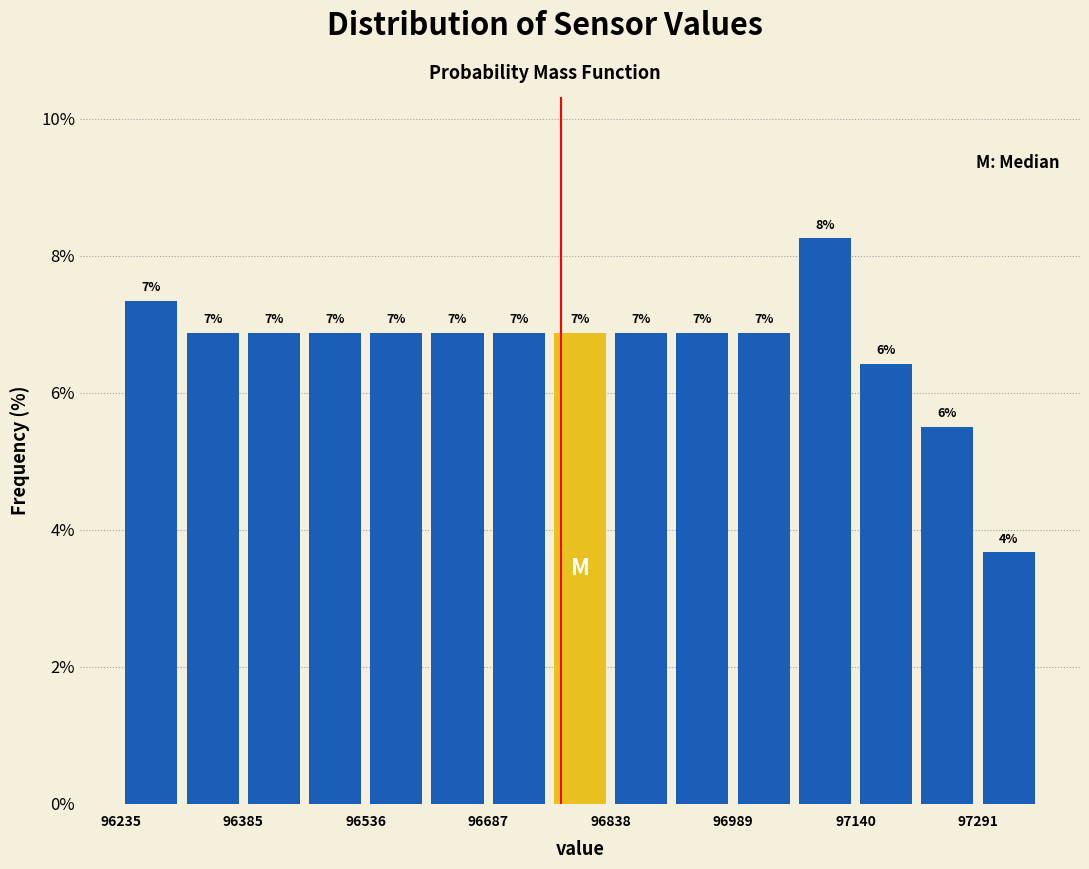

Around what value on the x-axis is the tallest bar? Give the approximate position of its centre, as read against the axis.

97100